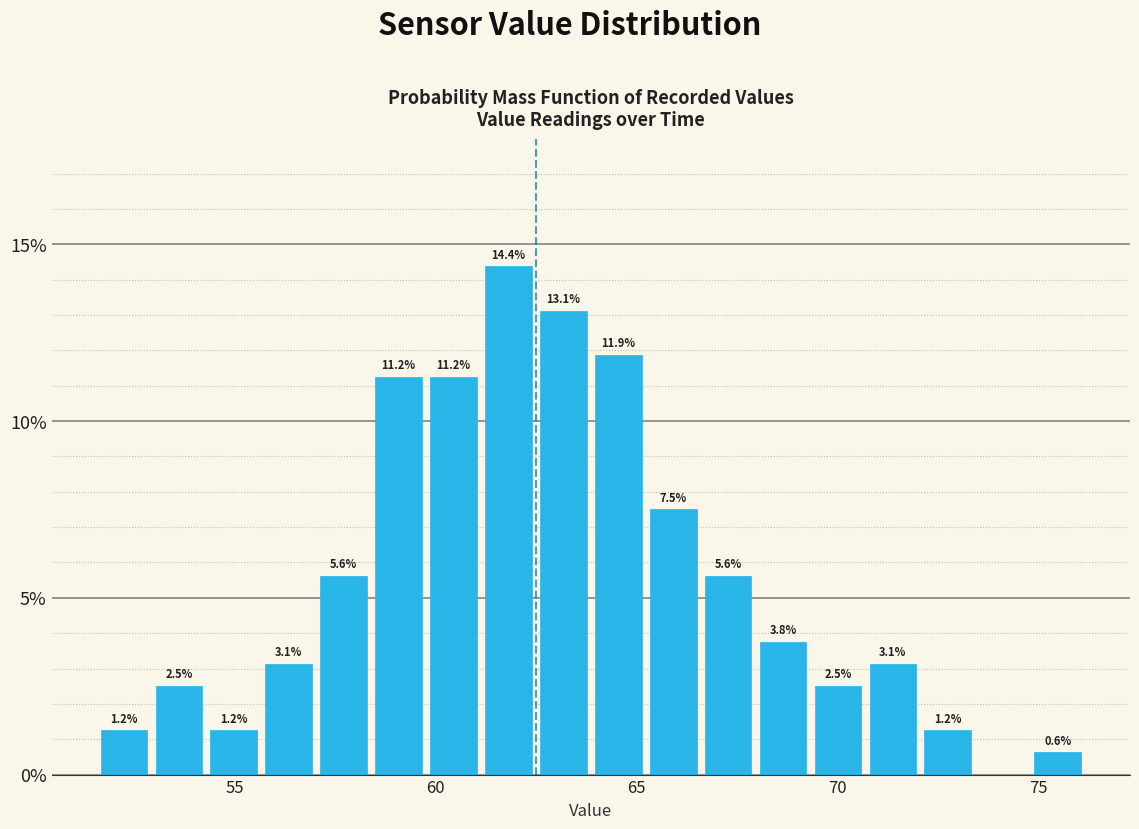

Read against the x-axis, roughly where is the centre of the tallest bar?

62.0